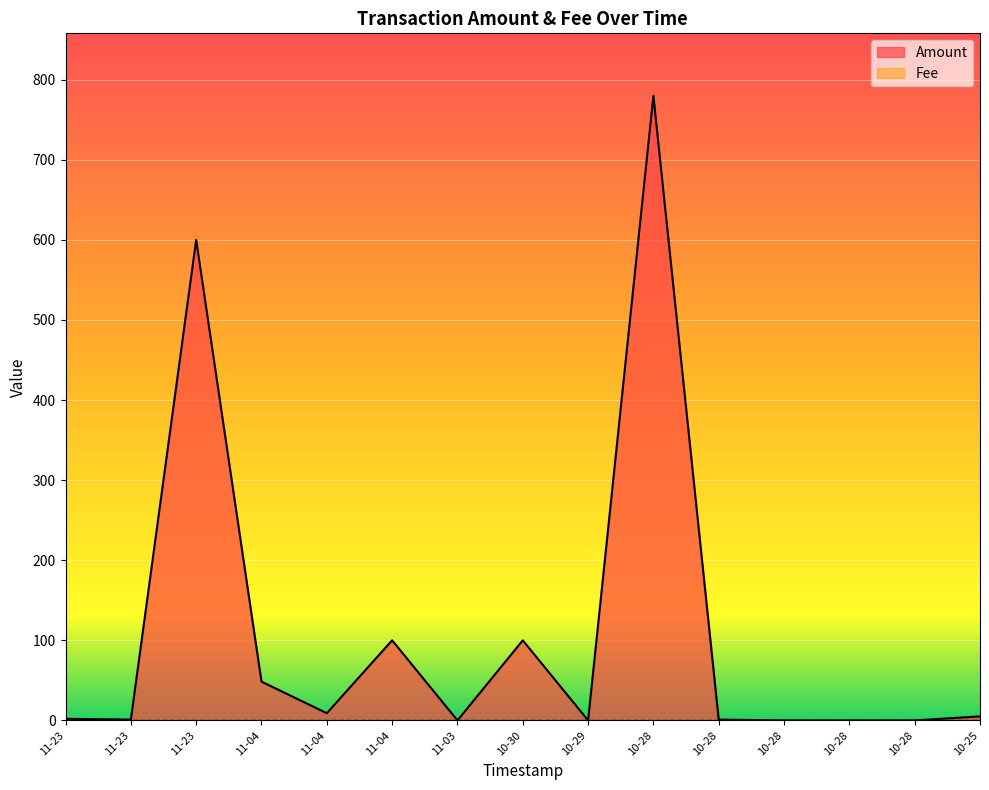

What is the change in value from 11-04 to 10-30?

+91.0